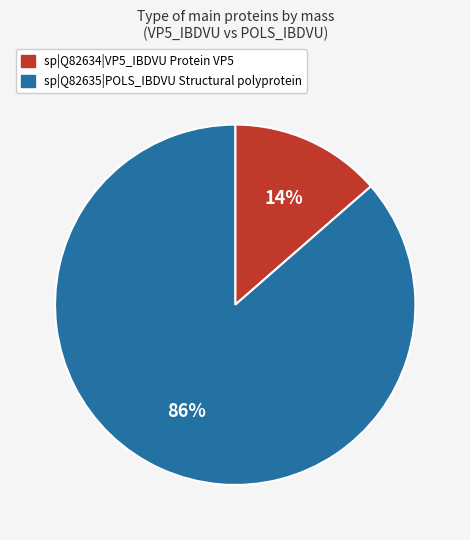

To the nearest percent, what portion does sp|Q82634|VP5_IBDVU Protein VP5 represent?

14%